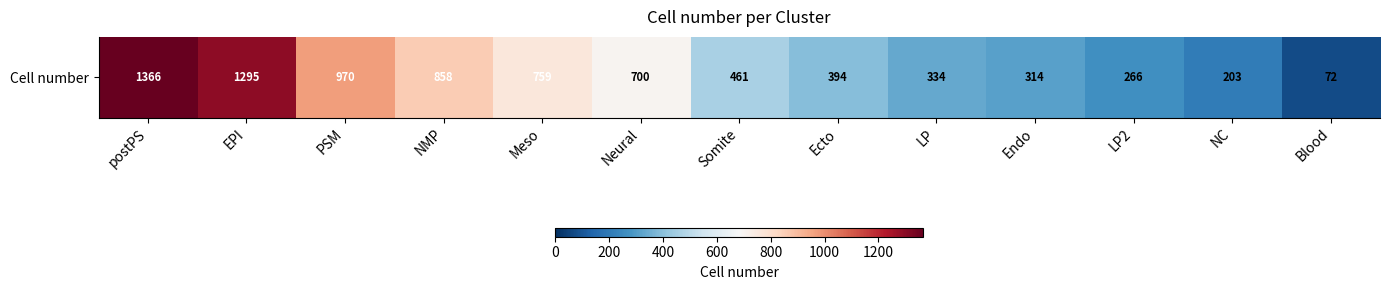

The chart shows a value of 314 at Endo. True or false?

True